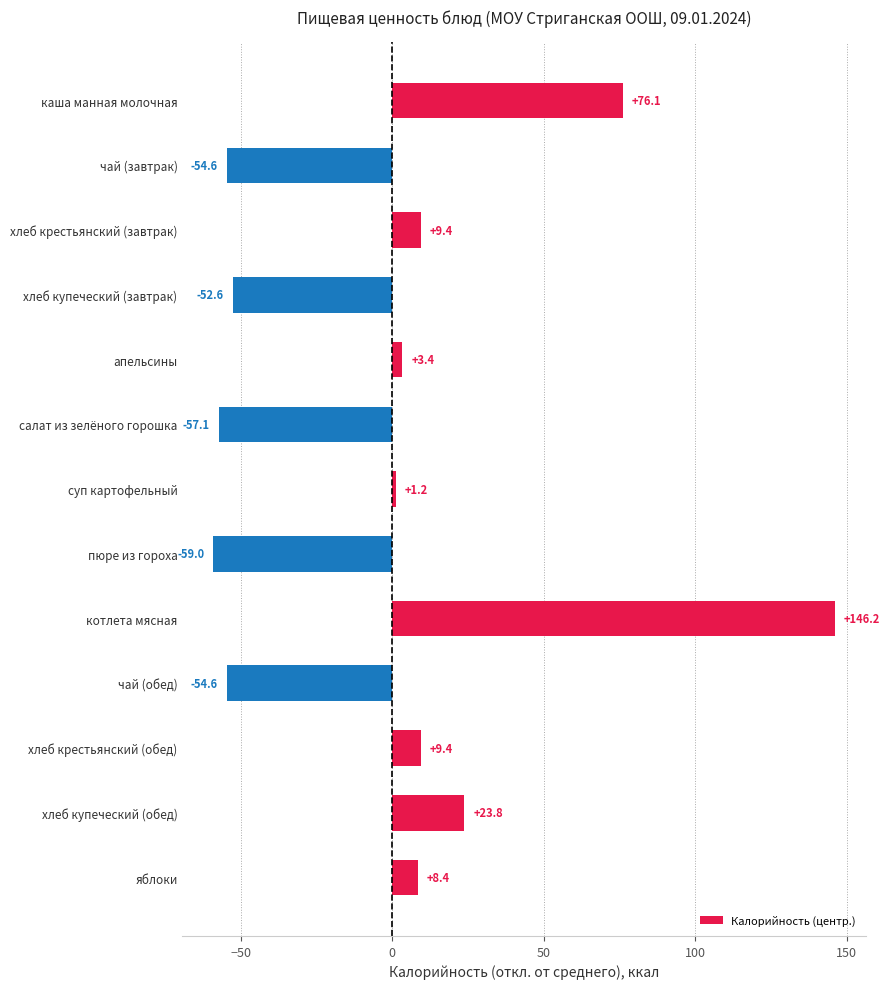

Reading bottom to top, extract all data points from this chart.

яблоки=8.4	хлеб купеческий (обед)=23.8	хлеб крестьянский (обед)=9.4	чай (обед)=-54.6	котлета мясная=146.2	пюре из гороха=-59.0	суп картофельный=1.2	салат из зелёного горошка=-57.1	апельсины=3.4	хлеб купеческий (завтрак)=-52.6	хлеб крестьянский (завтрак)=9.4	чай (завтрак)=-54.6	каша манная молочная=76.1